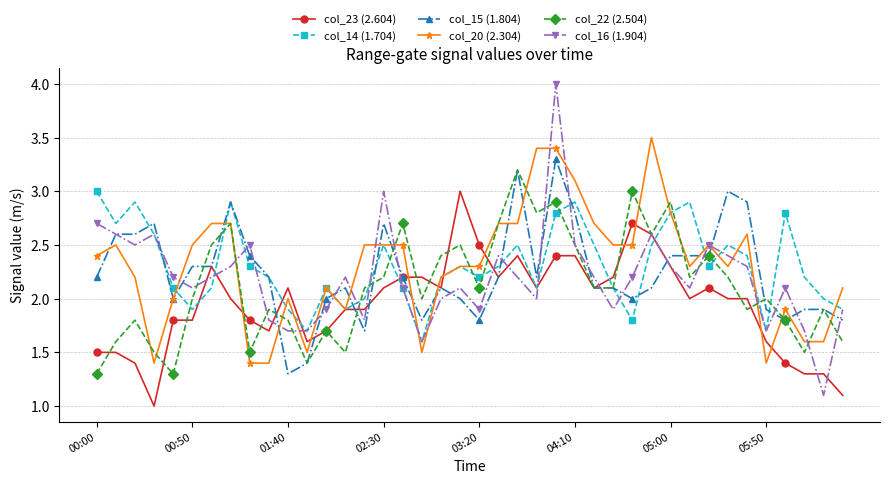

Does the chart display data point markers on the line(s)?

Yes